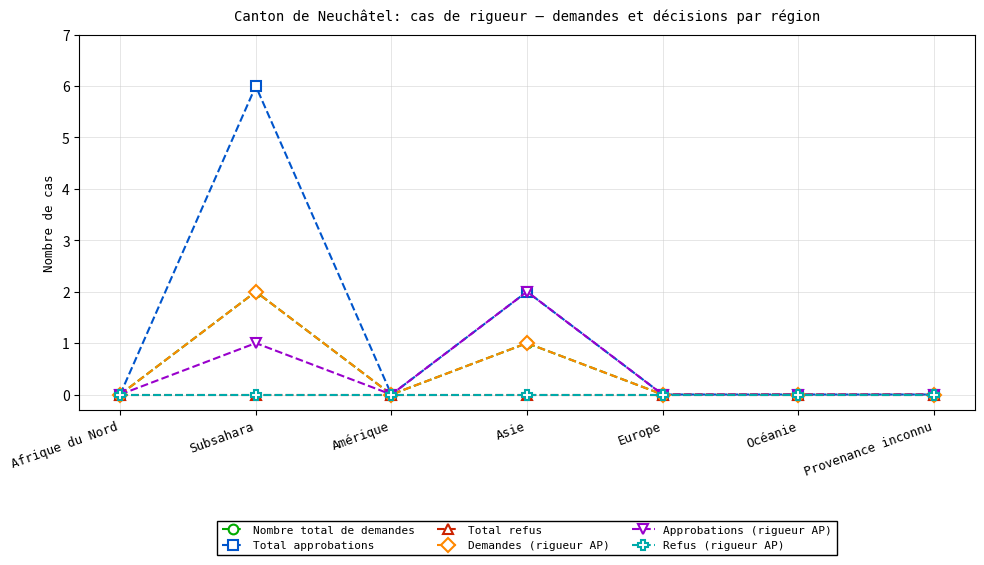

Reading left to right, extract all data points from this chart.

Nombre total de demandes: Afrique du Nord=0	Subsahara=2	Amérique=0	Asie=1	Europe=0	Océanie=0	Provenance inconnu=0
Total approbations: Afrique du Nord=0	Subsahara=6	Amérique=0	Asie=2	Europe=0	Océanie=0	Provenance inconnu=0
Total refus: Afrique du Nord=0	Subsahara=0	Amérique=0	Asie=0	Europe=0	Océanie=0	Provenance inconnu=0
Demandes (rigueur AP): Afrique du Nord=0	Subsahara=2	Amérique=0	Asie=1	Europe=0	Océanie=0	Provenance inconnu=0
Approbations (rigueur AP): Afrique du Nord=0	Subsahara=1	Amérique=0	Asie=2	Europe=0	Océanie=0	Provenance inconnu=0
Refus (rigueur AP): Afrique du Nord=0	Subsahara=0	Amérique=0	Asie=0	Europe=0	Océanie=0	Provenance inconnu=0